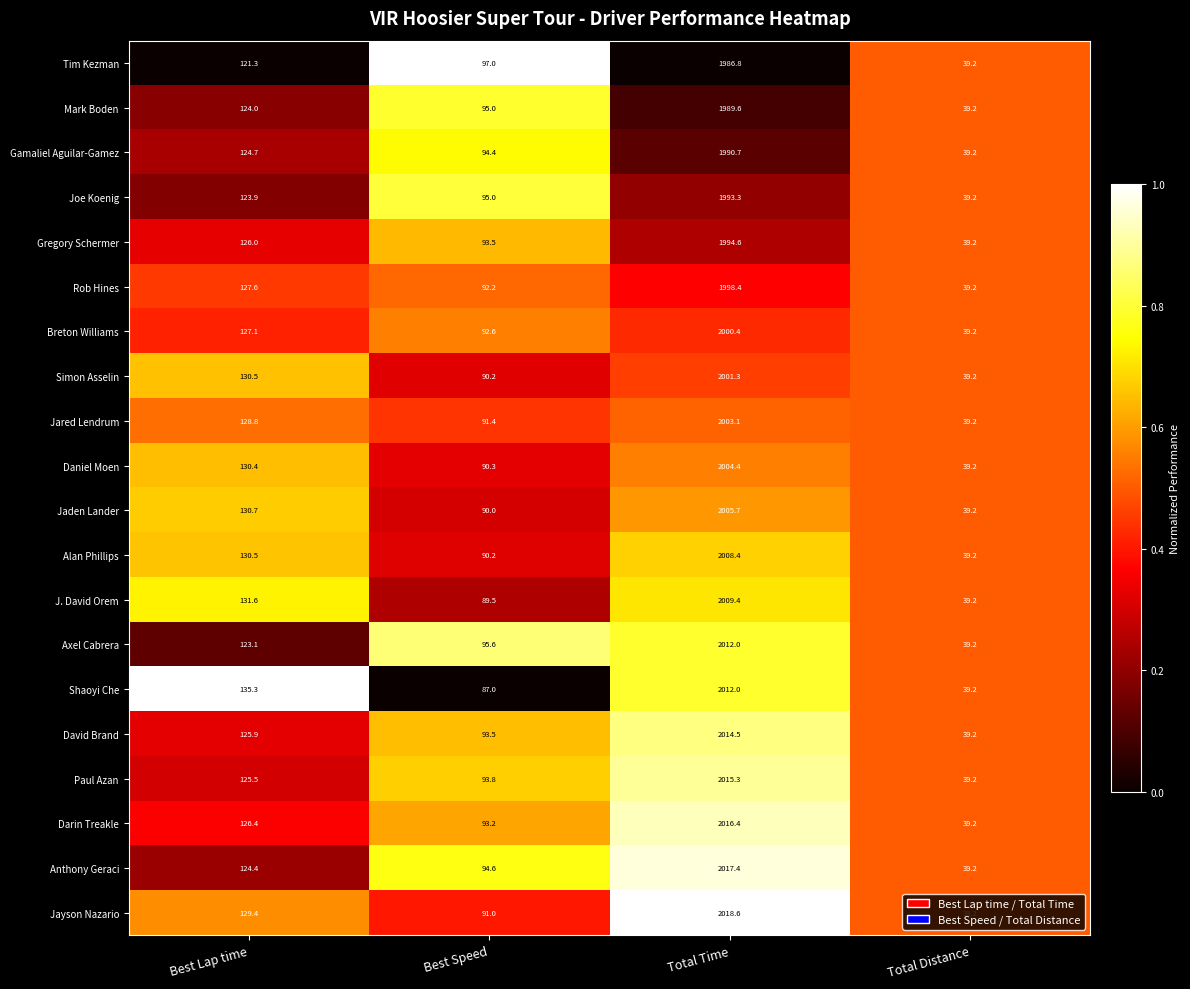

What is the total value across all series at Total Distance?

784.0